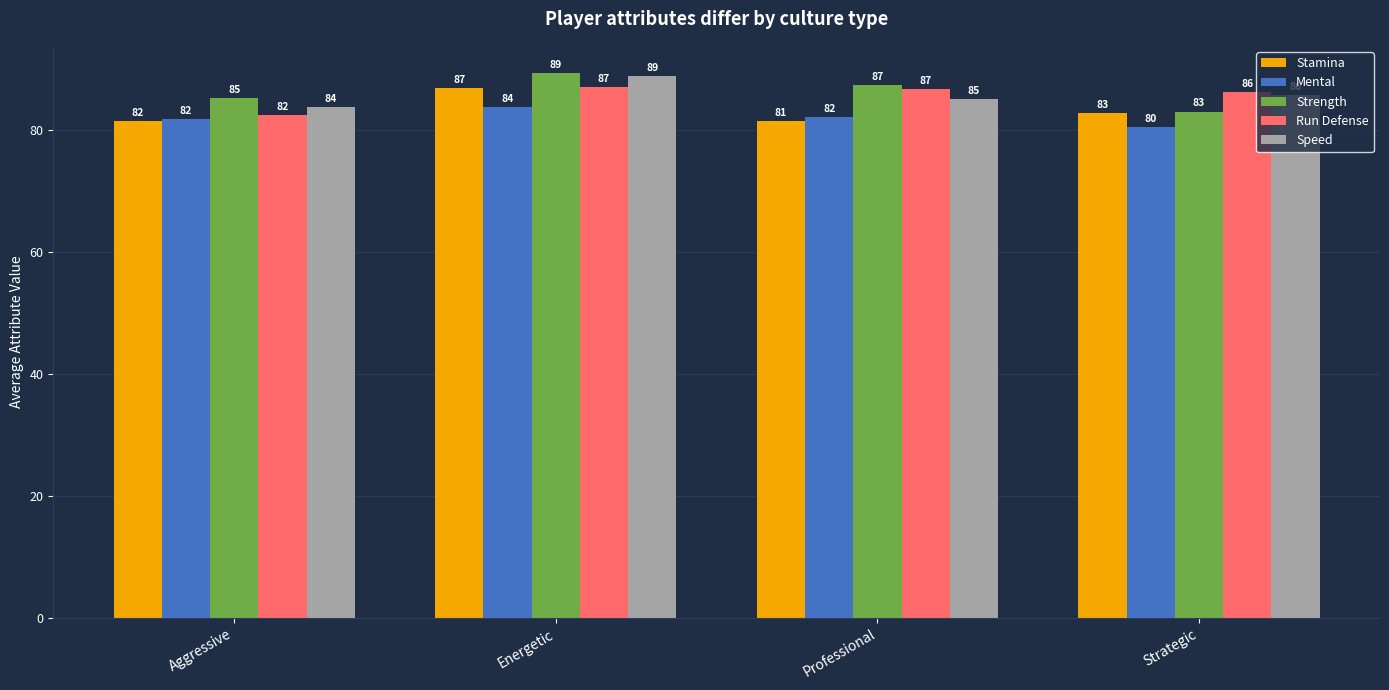

Rank the categories by Stamina value from highest to lowest.

Energetic, Strategic, Aggressive, Professional